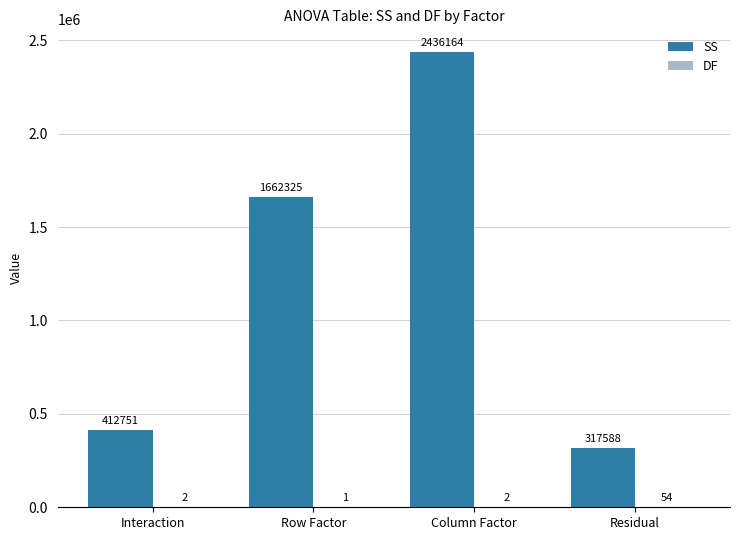

The value of SS at Column Factor is 3452593. True or false?

False